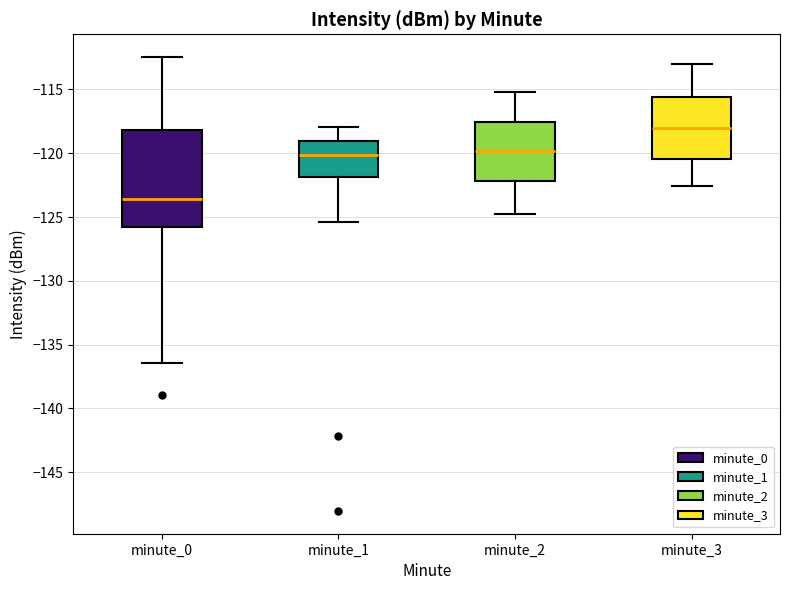

Which box is the tallest, from its lower edge to its upper edge?

minute_0